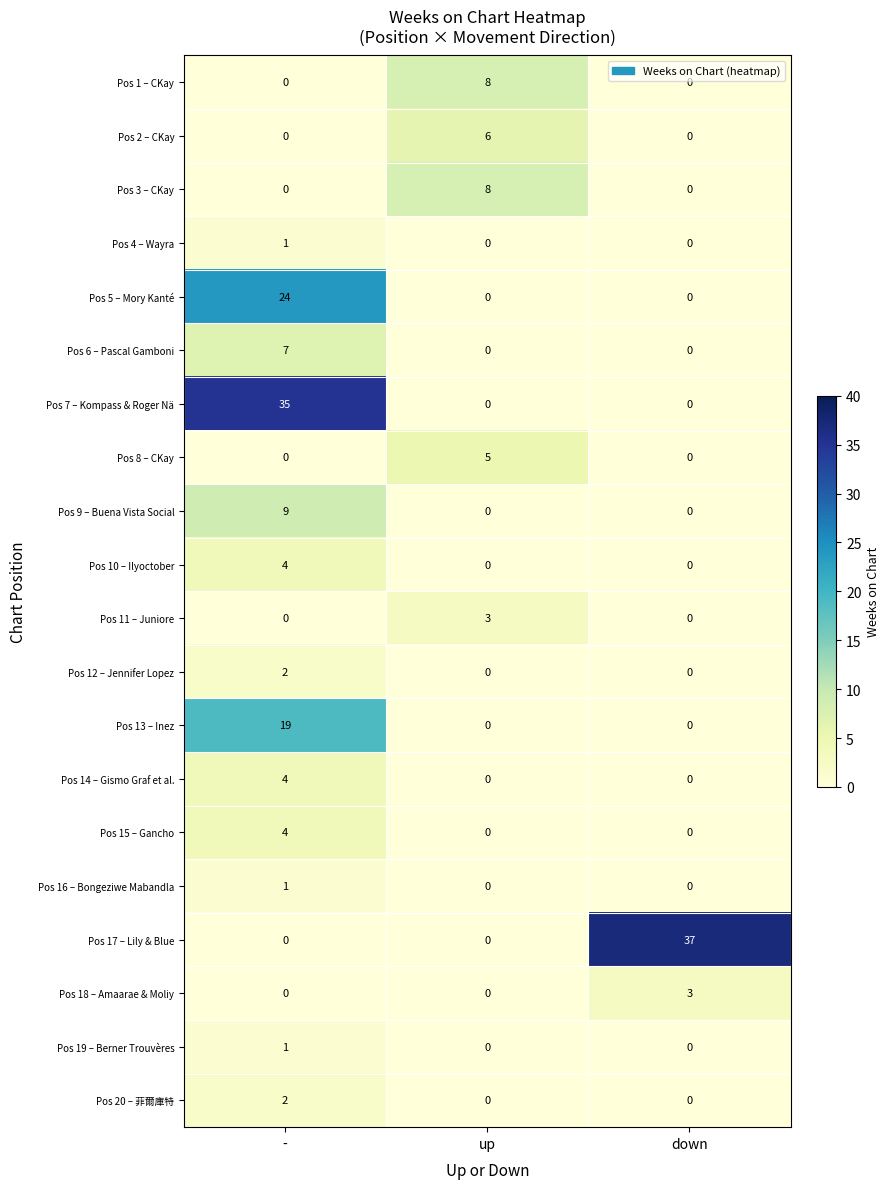

Between up and down, which series saw the biggest shift?

Pos 17 – Lily & Blue